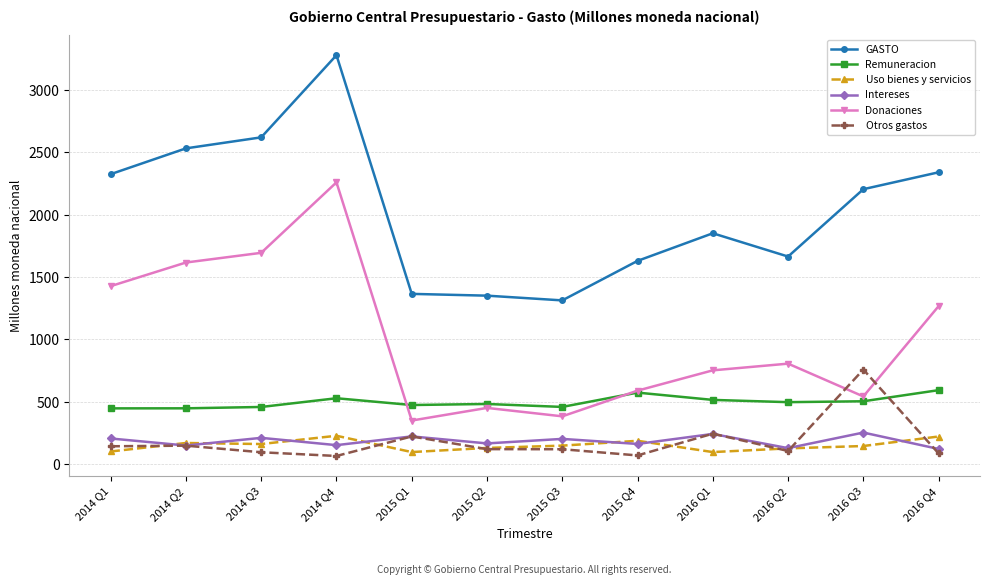

What is the label of the 6th point from the right?

2015 Q3